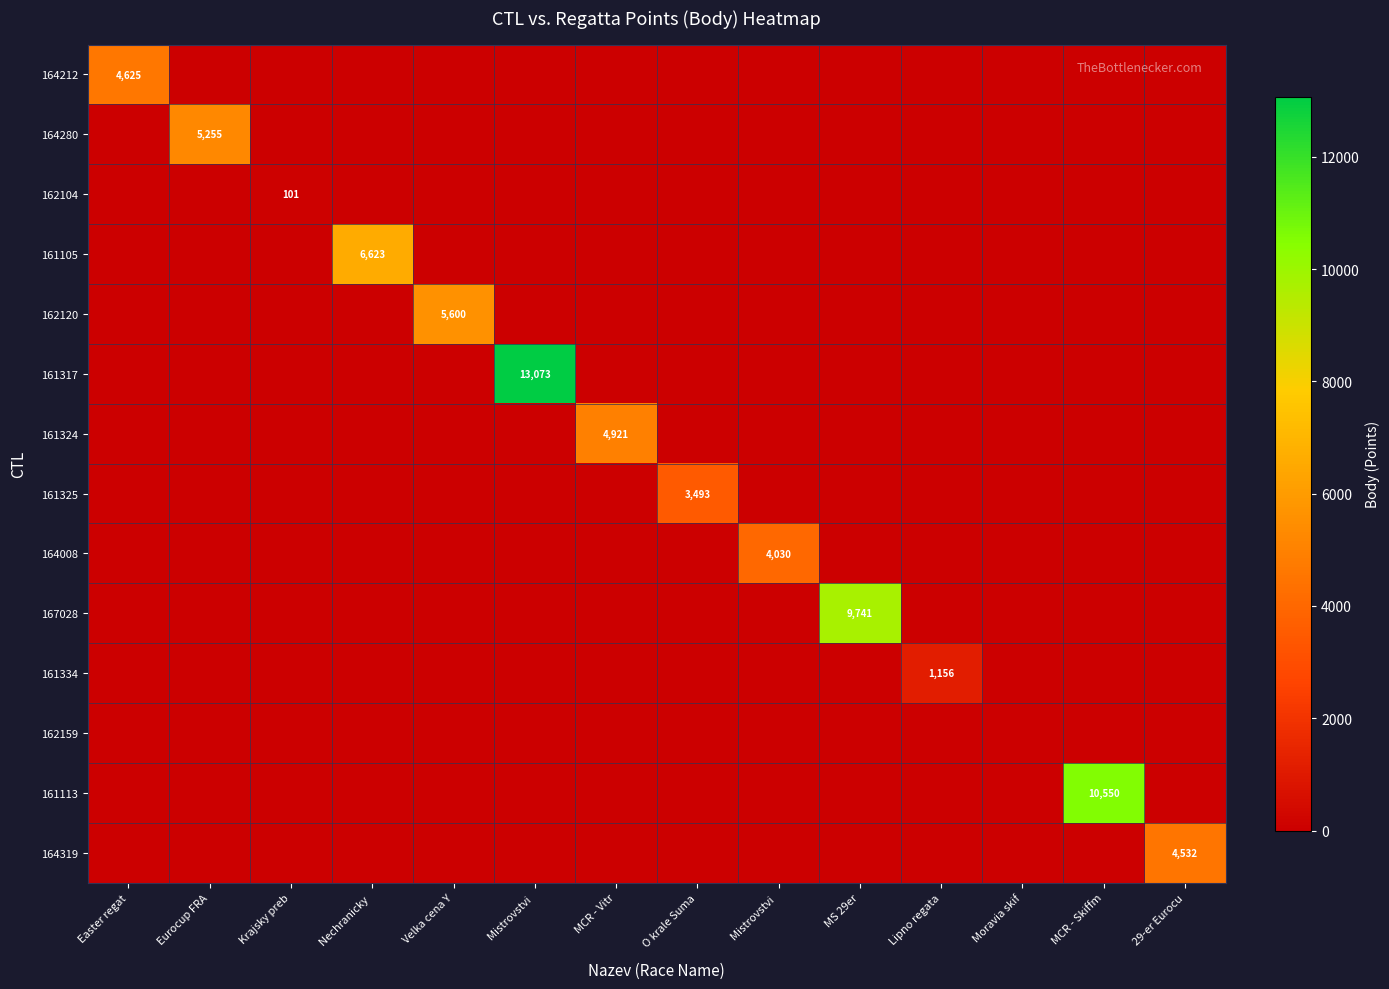

At which category does the chart reach its minimum across all series?

Eurocup FRA